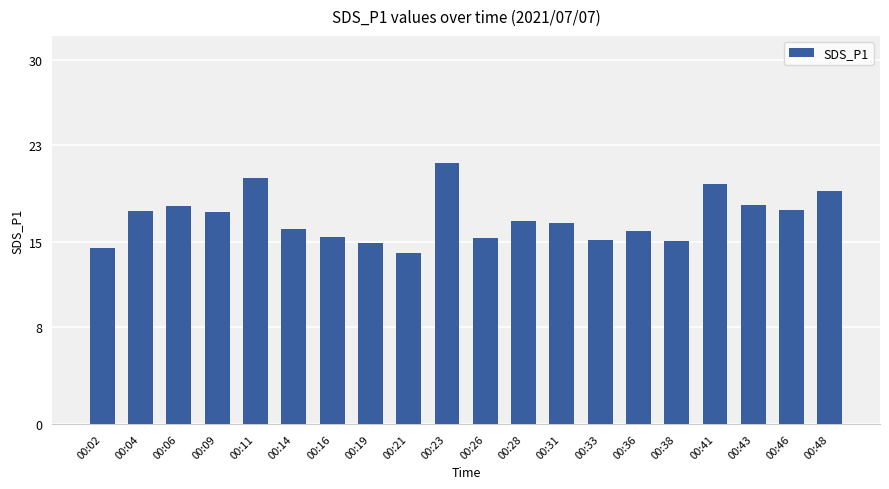

Between 00:19 and 00:23, which is larger?

00:23